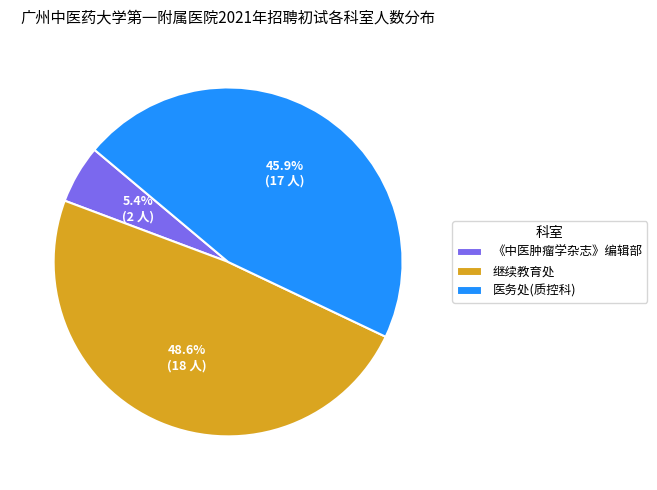

Rank the categories by value from lowest to highest.

《中医肿瘤学杂志》编辑部, 医务处(质控科), 继续教育处